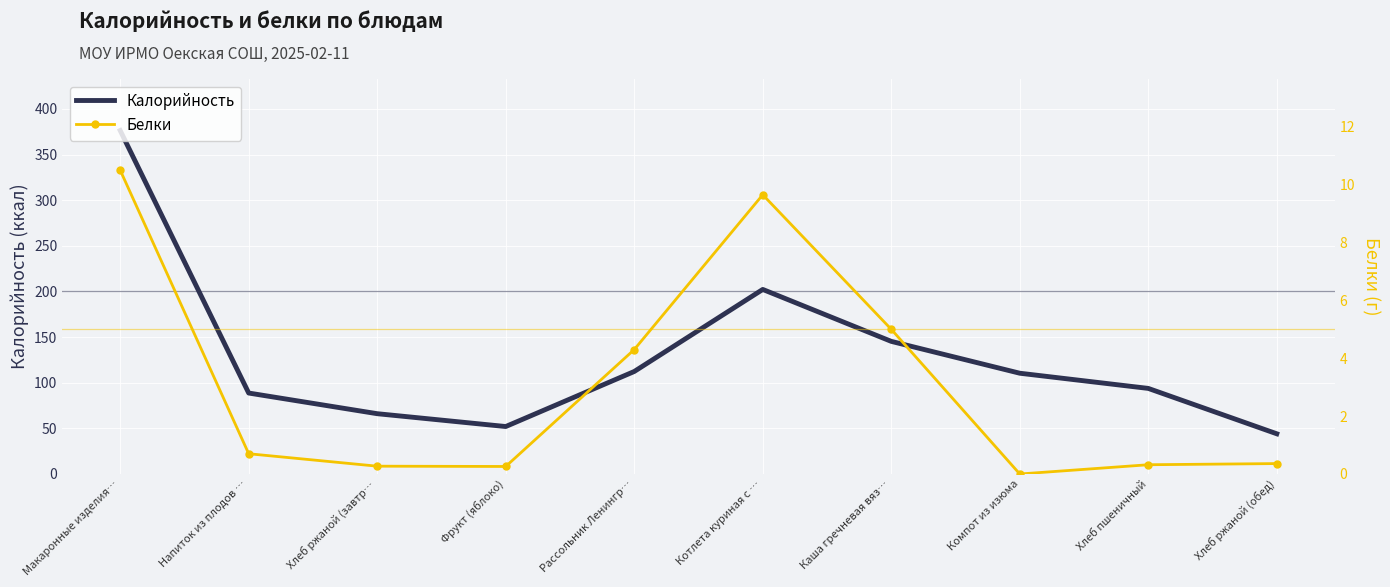

What are all the series names shown in the legend?

Калорийность, Белки